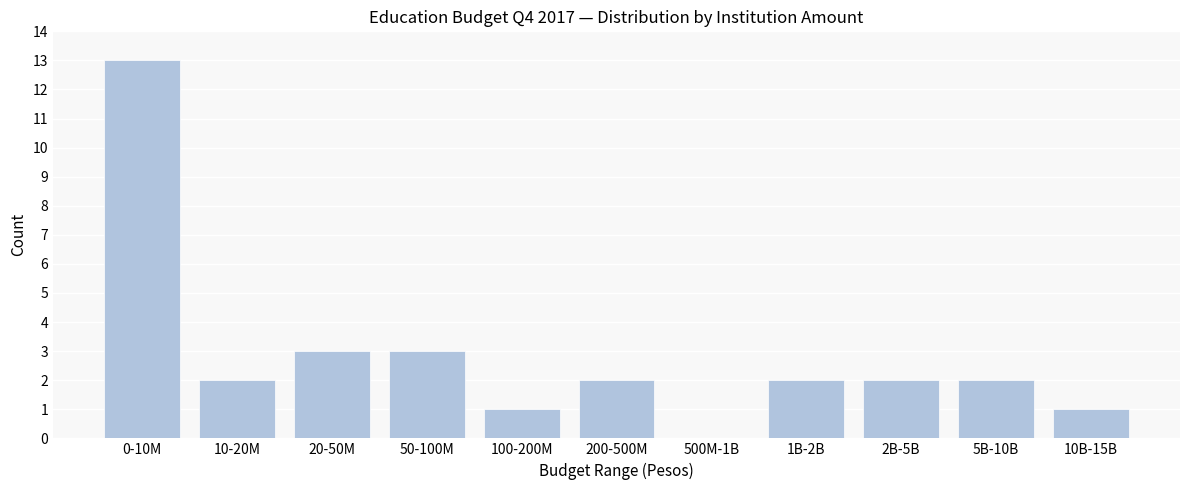

Reading left to right, list all the values displayed in this chart.

0-10M=13	10-20M=2	20-50M=3	50-100M=3	100-200M=1	200-500M=2	500M-1B=0	1B-2B=2	2B-5B=2	5B-10B=2	10B-15B=1